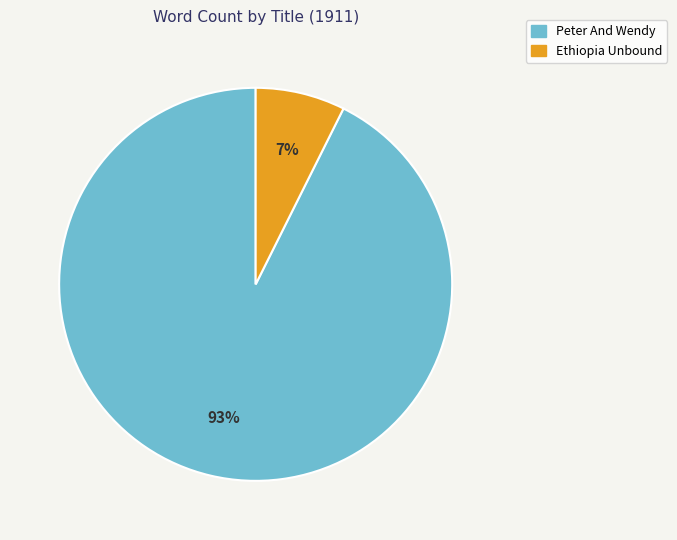

Is it true that Ethiopia Unbound is 1% of the pie?

False